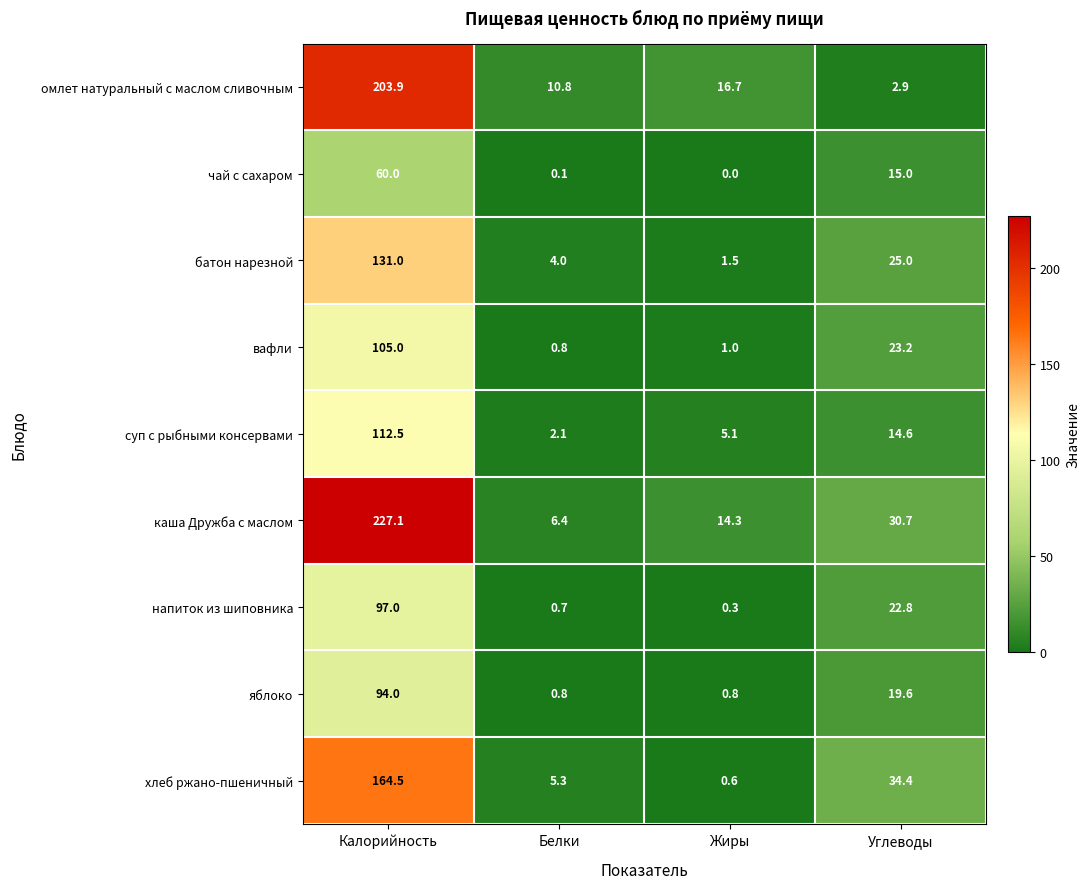

Which category has the highest value in the яблоко series?

Калорийность